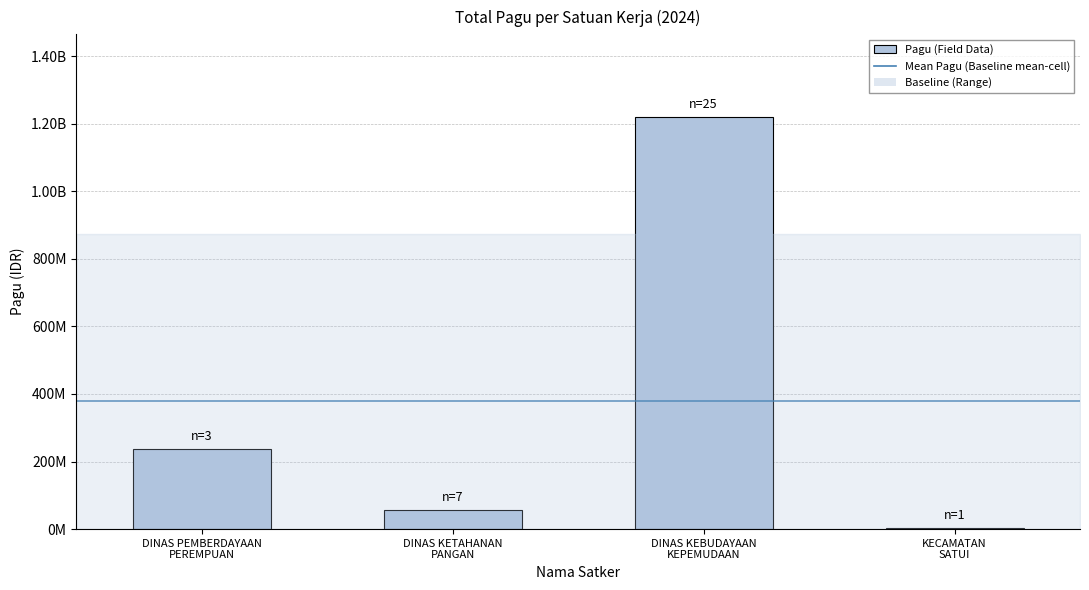

Are the bars horizontal?

No